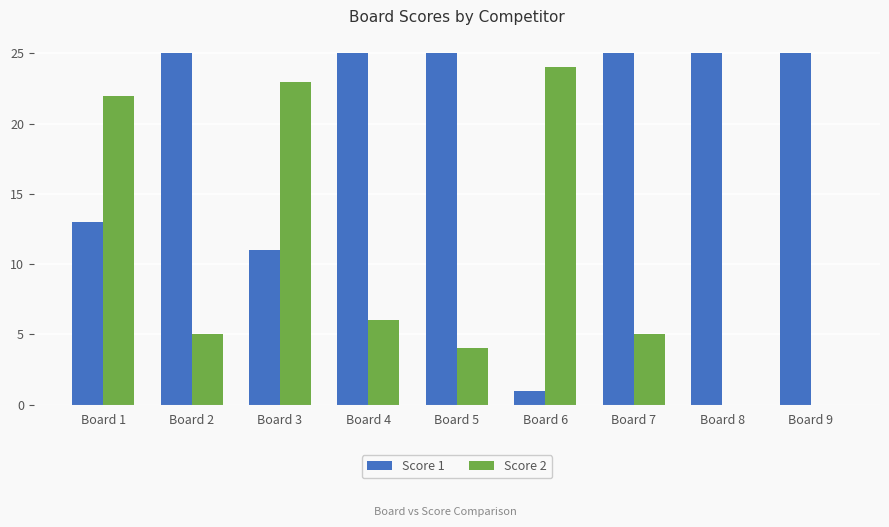

The value of Score 2 at Board 4 is 8. True or false?

False